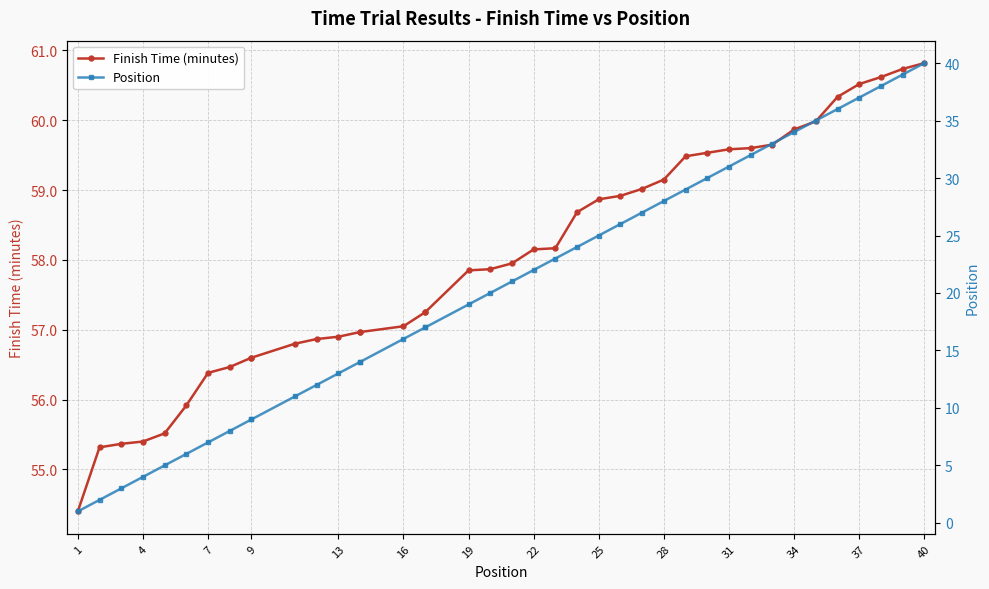

True or false: Position and Finish Time (minutes) cross at least once.

False